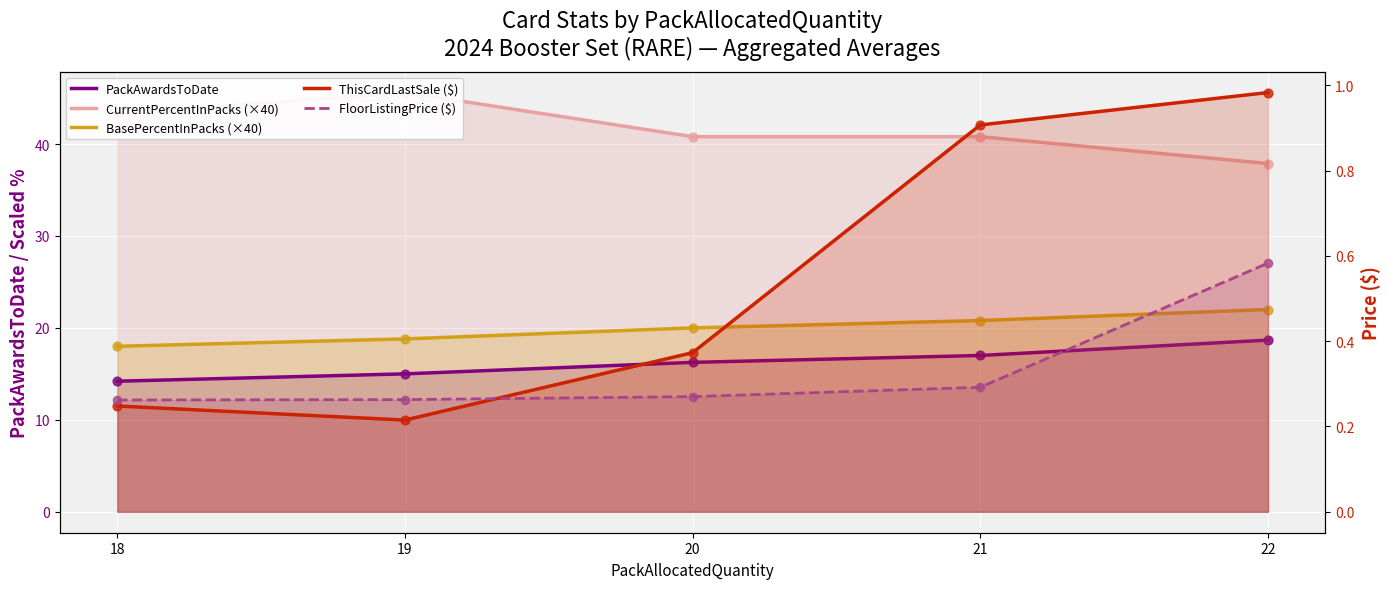

Which series has the largest total across all categories?

CurrentPercentInPacks (×40)